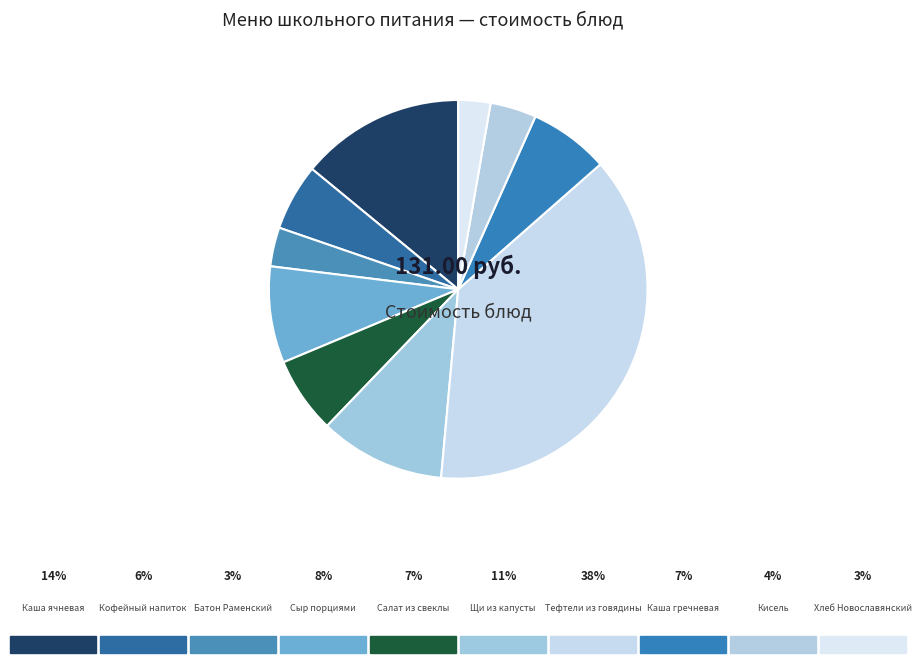

Count the number of slices in the pie.

10